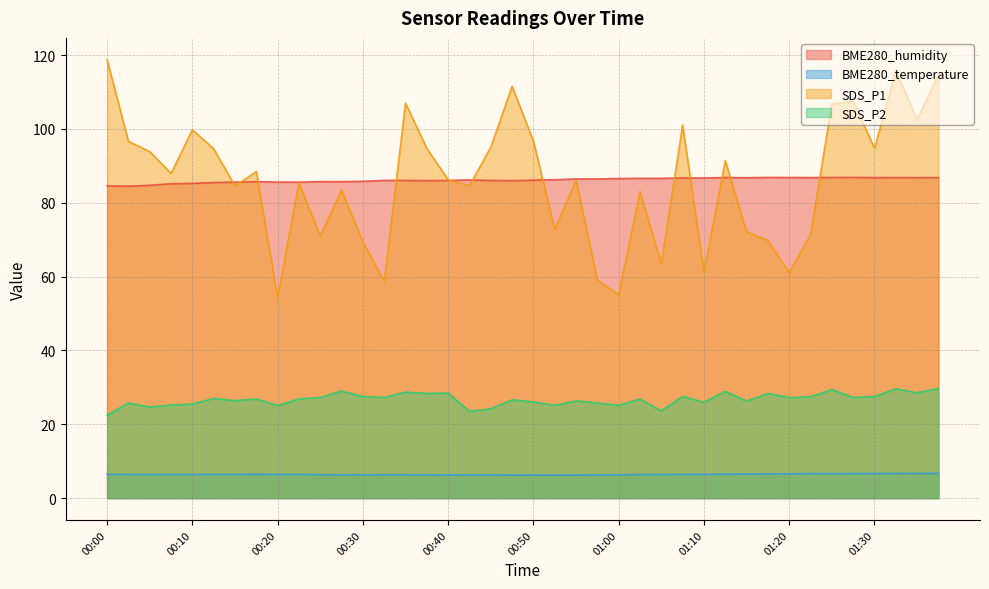

What is the sum of the BME280_temperature values at 00:35 and 00:25?

12.7